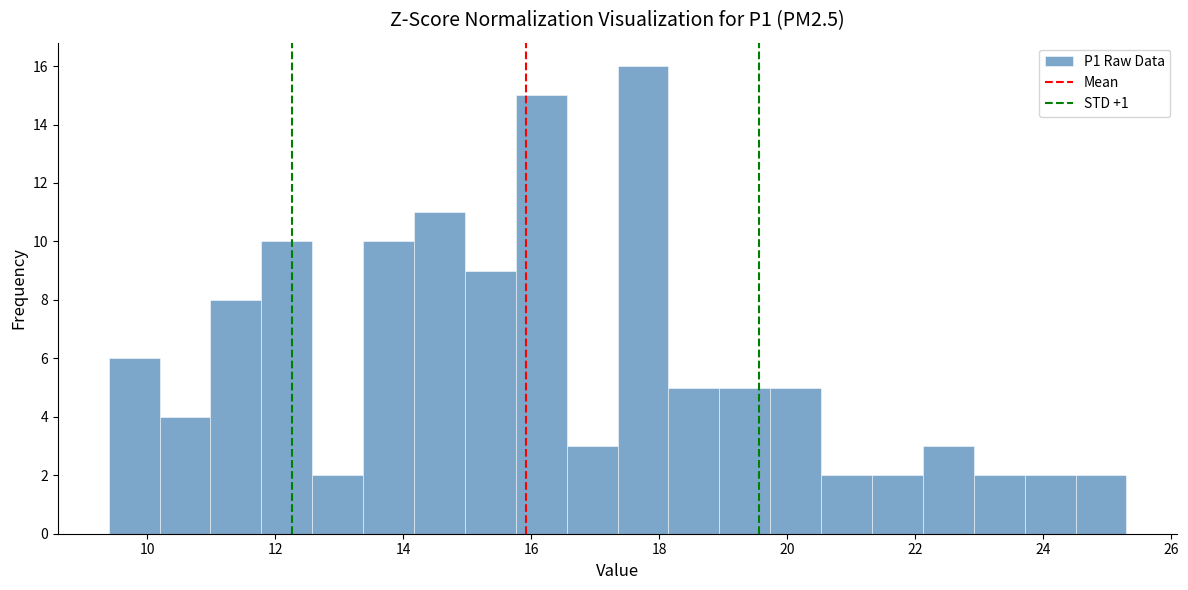

Around what value on the x-axis is the tallest bar? Give the approximate position of its centre, as read against the axis.

17.8